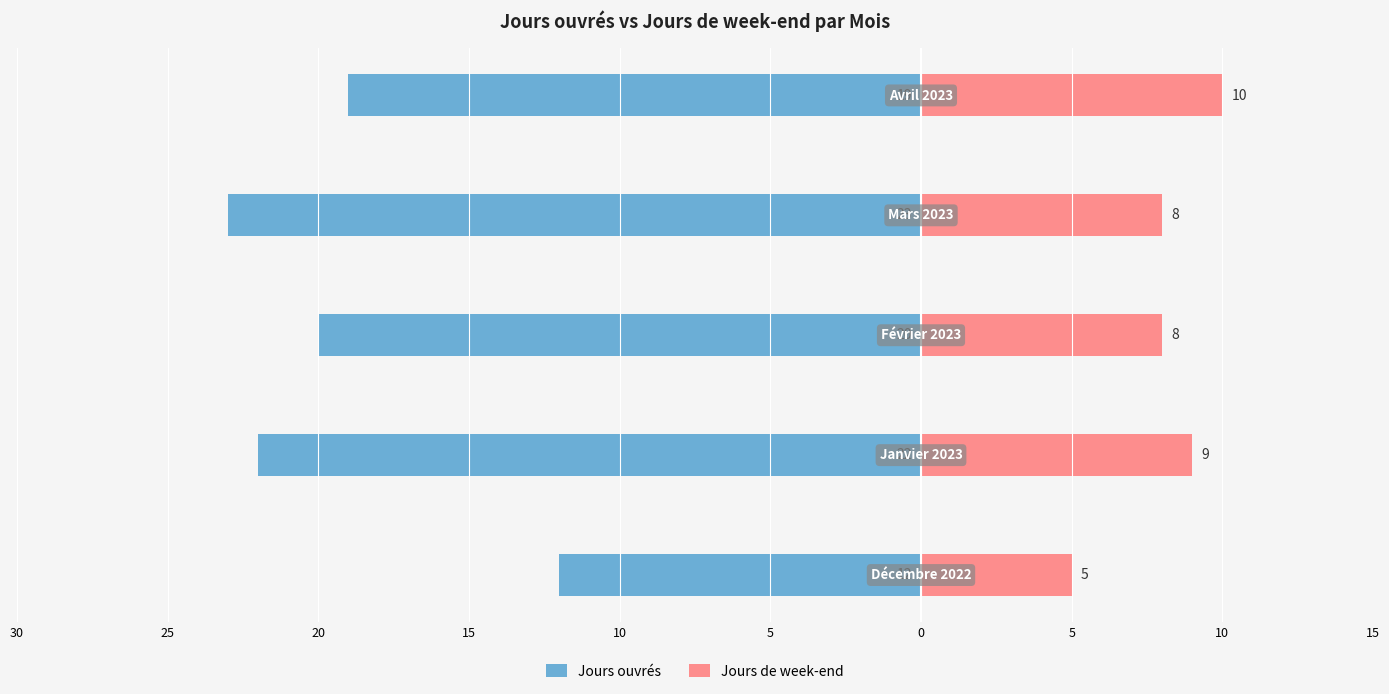

Which has a higher value, 25 or 20?

20